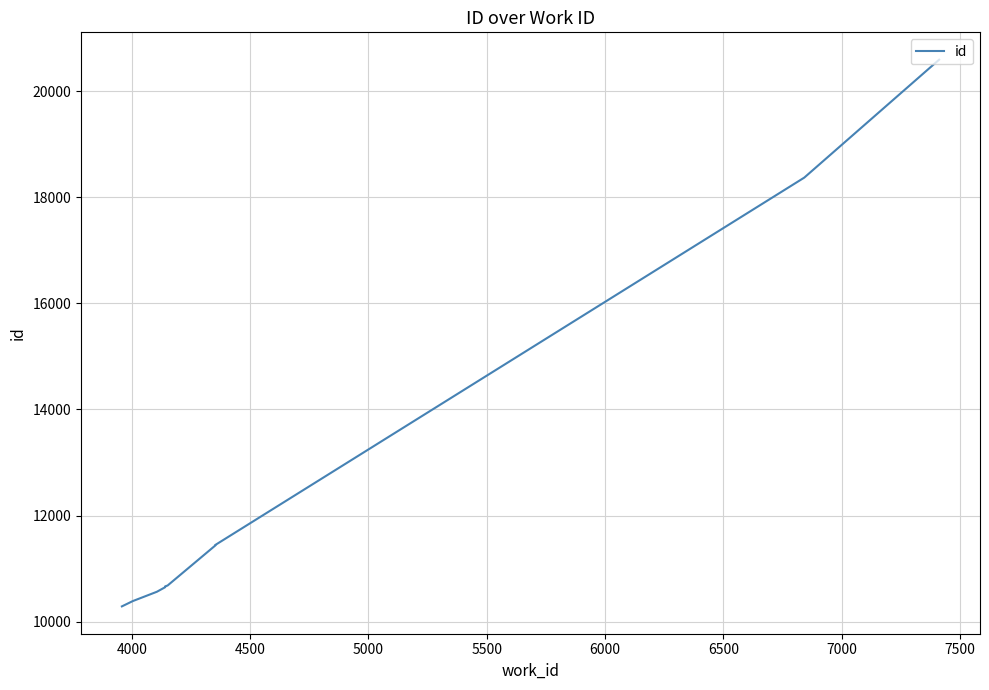

The value at 6000 is 15864. True or false?

False